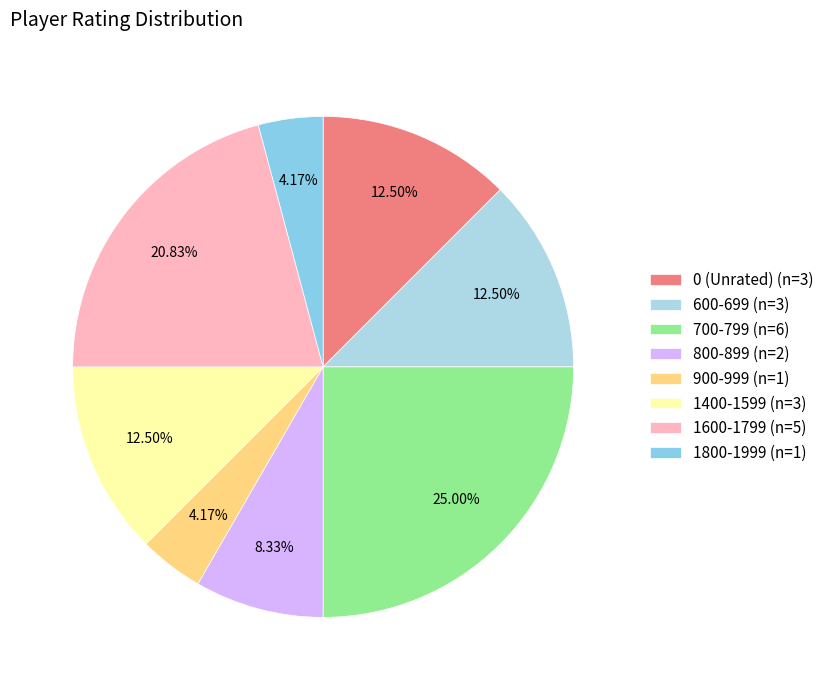

Does any single category account for the majority?

No